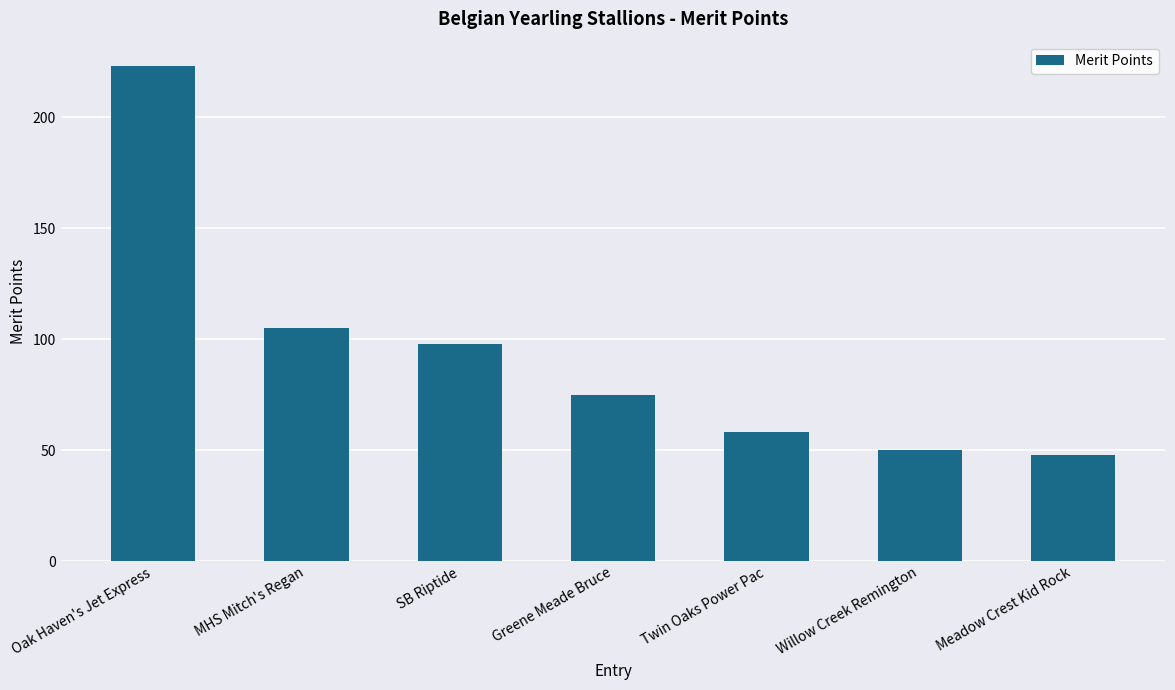

Is it true that the value at MHS Mitch's Regan is 105?

True